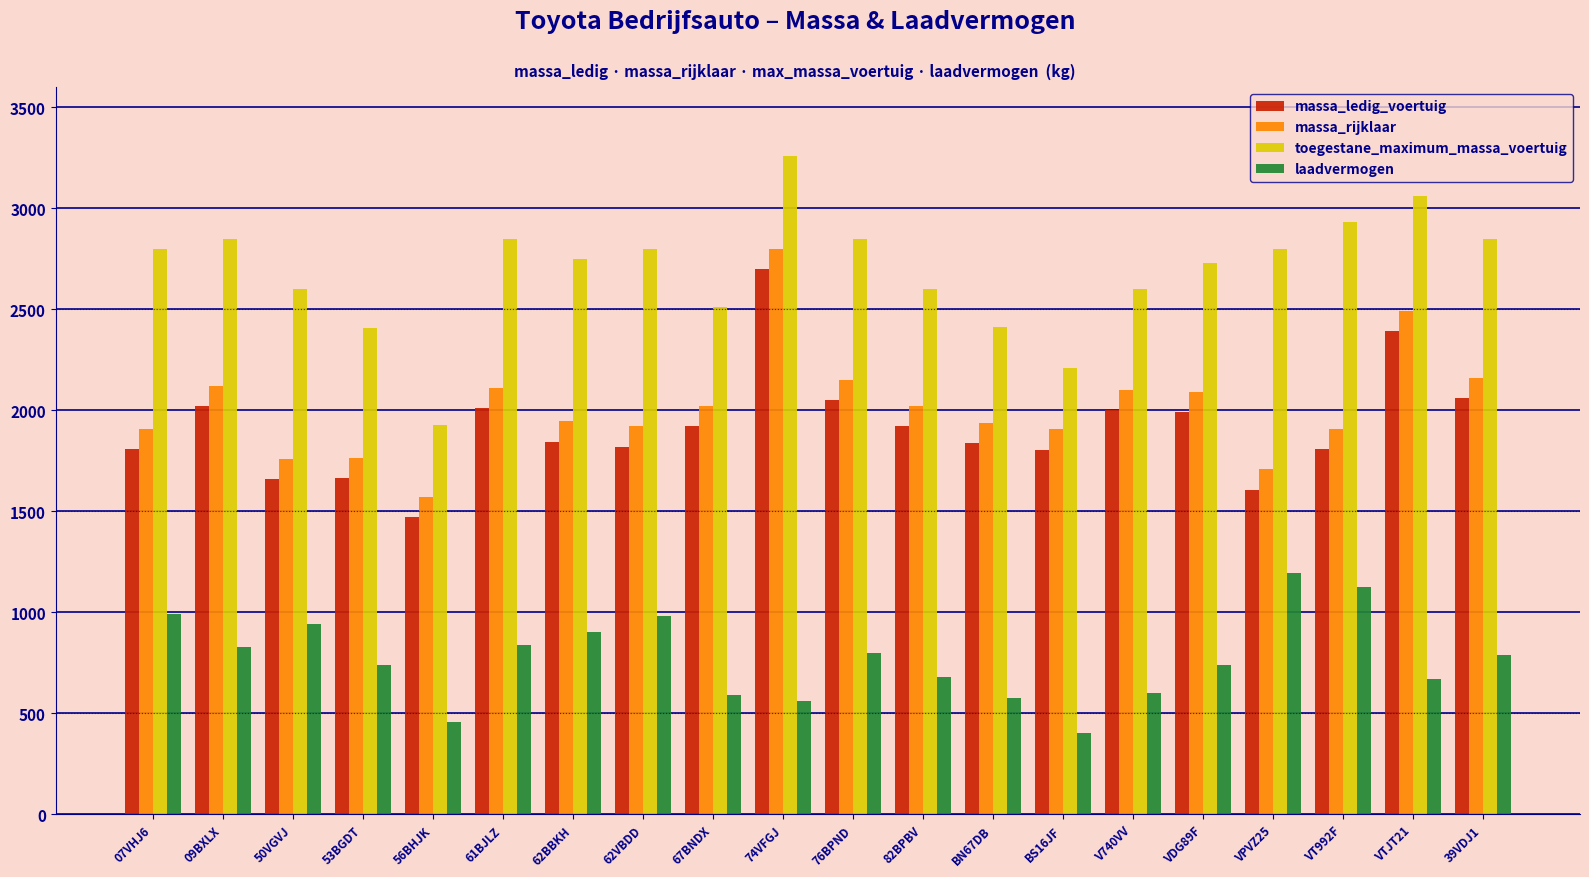

Rank the series at 56BHJK from lowest to highest value.

laadvermogen, massa_ledig_voertuig, massa_rijklaar, toegestane_maximum_massa_voertuig